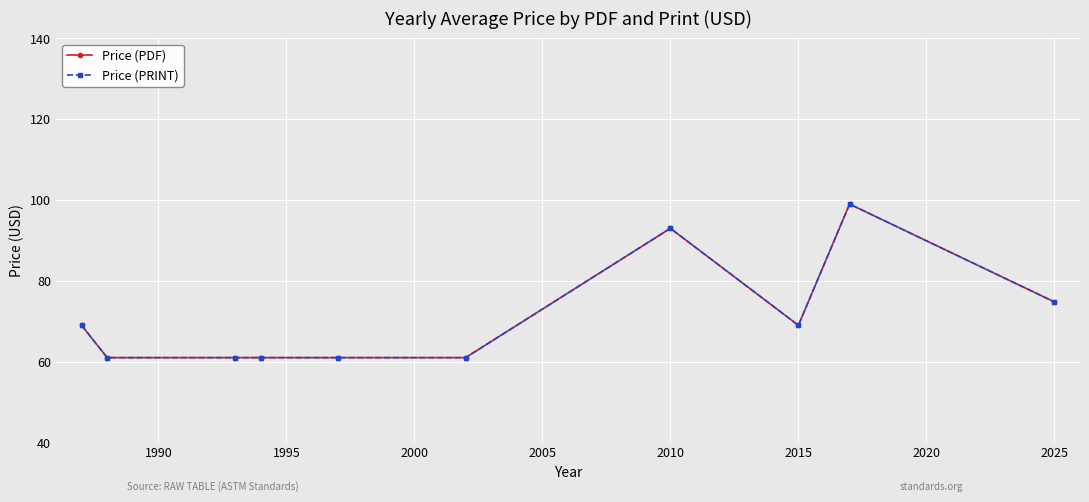

Does the chart have visible grid lines?

Yes